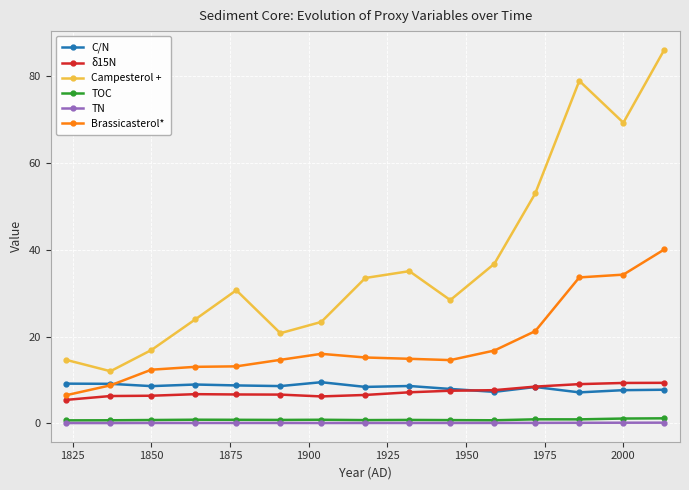

What is the maximum value shown in the chart?

86.0